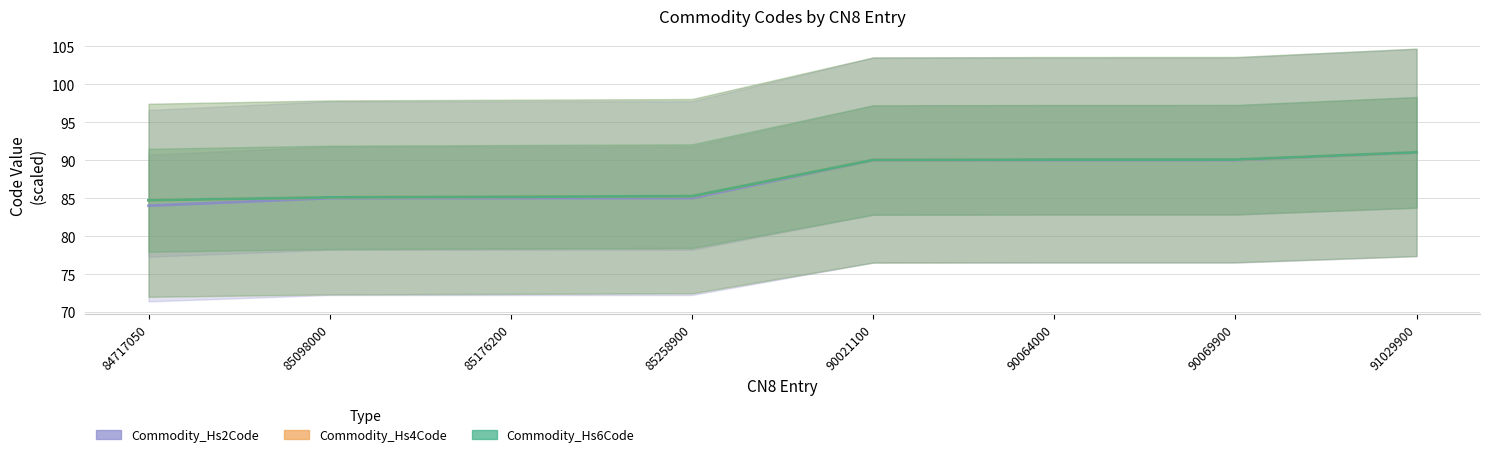

What is the value of the Commodity_Hs6Code point at the 7th from the left?

90.1